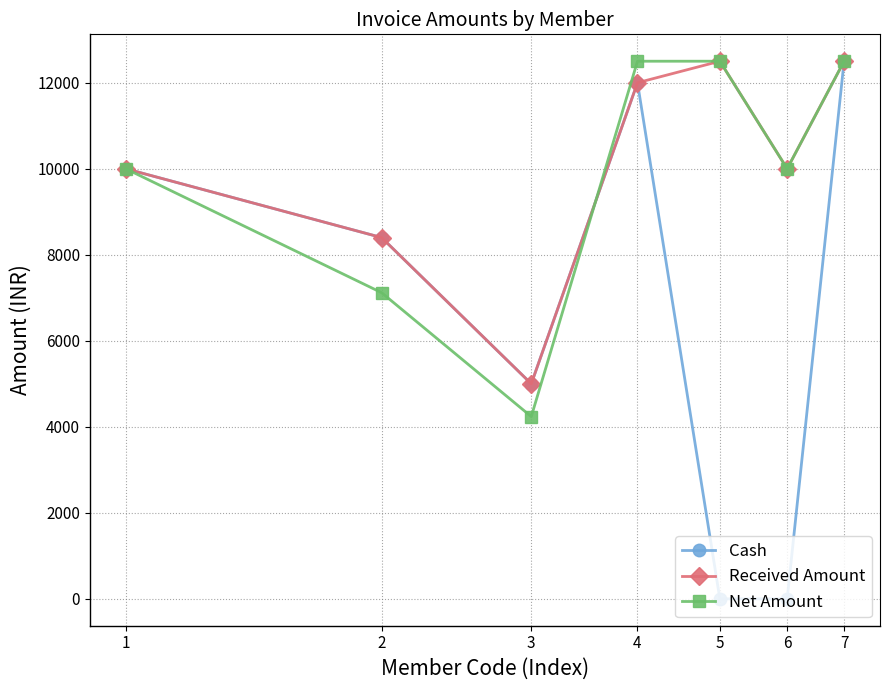

What is the greatest value displayed?

12500.0